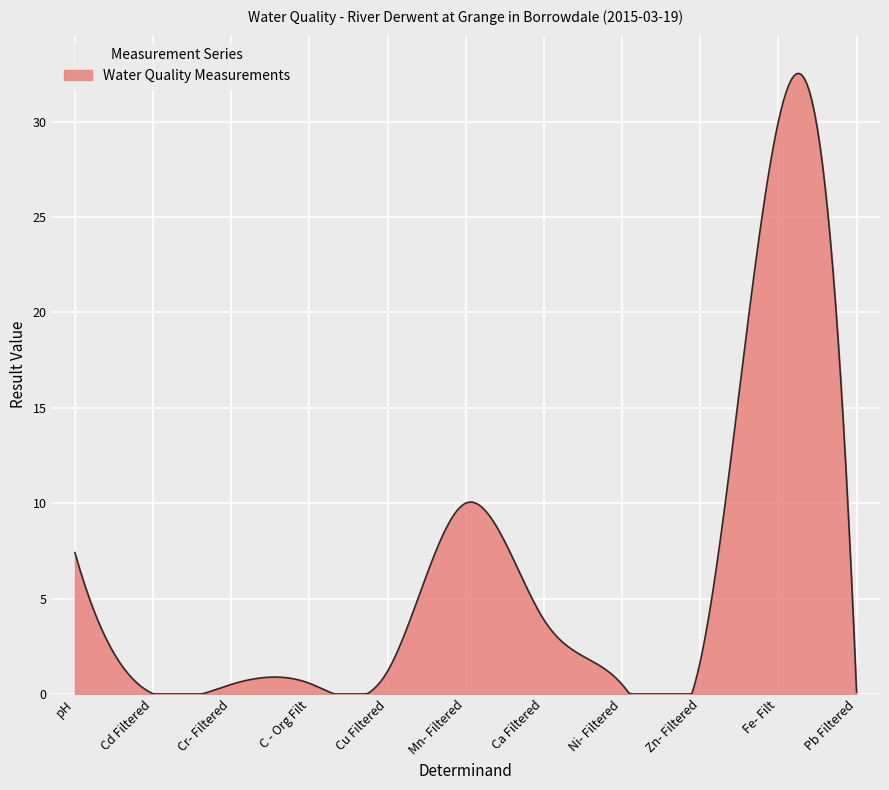

What is the difference between the maximum and minimum values?

32.5